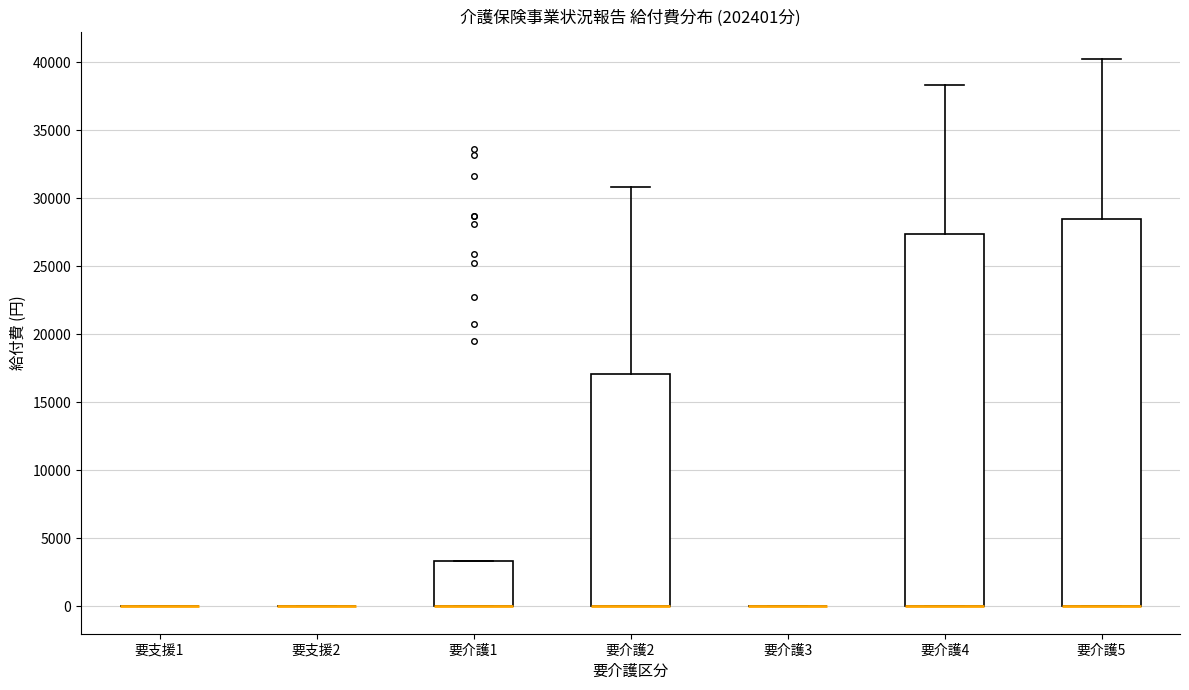

Which box is the tallest, from its lower edge to its upper edge?

要介護5